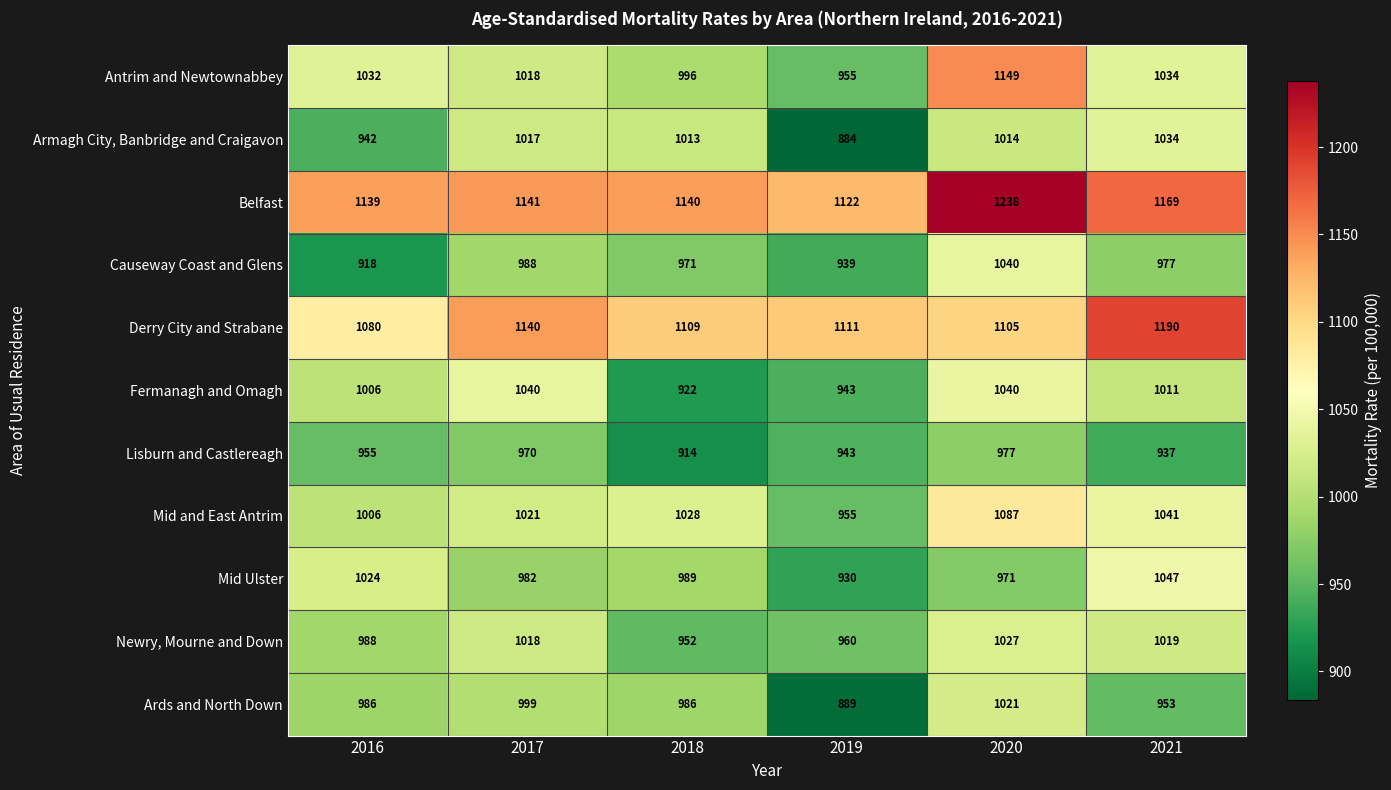

Which series has the widest spread of values?

Antrim and Newtownabbey